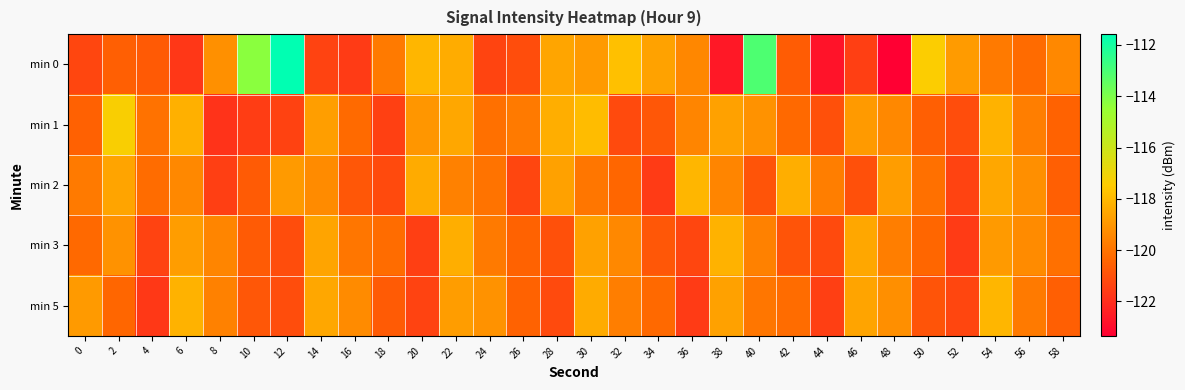

At how many categories does at least one series exceed -116?

3